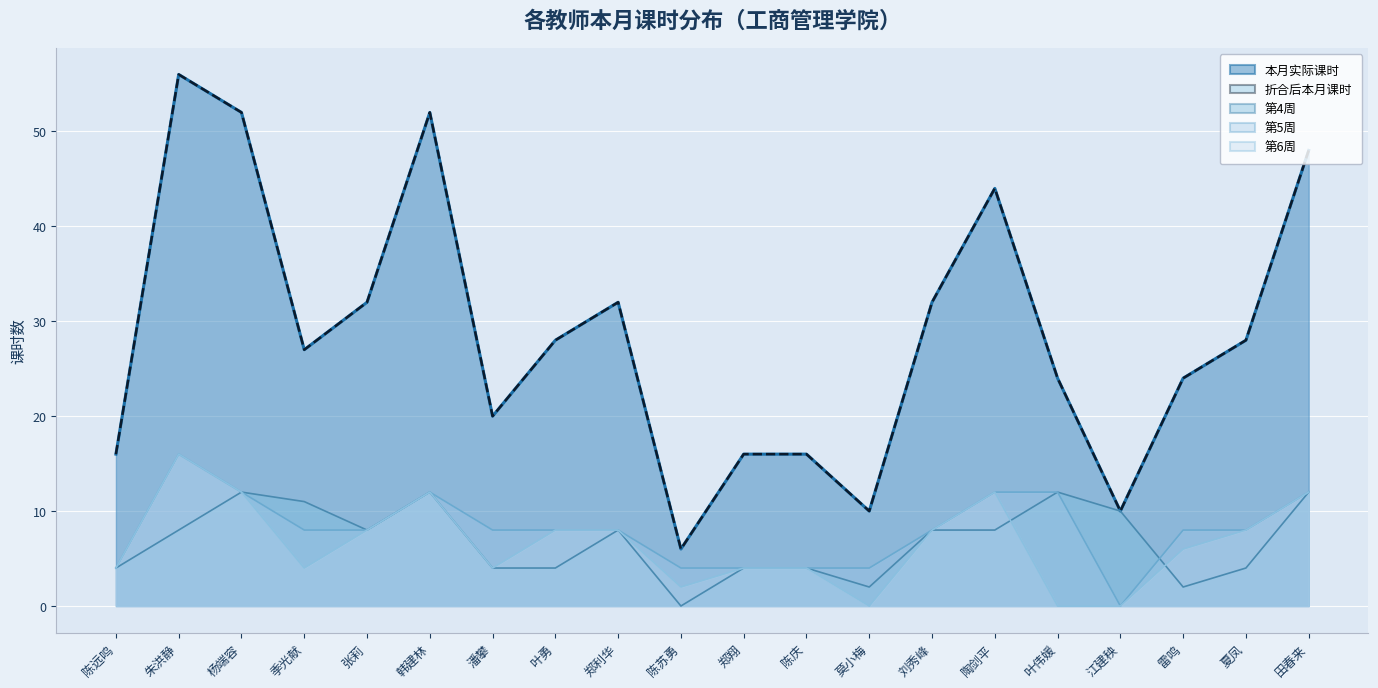

Between 韩建林 and 叶勇, which series saw the biggest shift?

本月实际课时